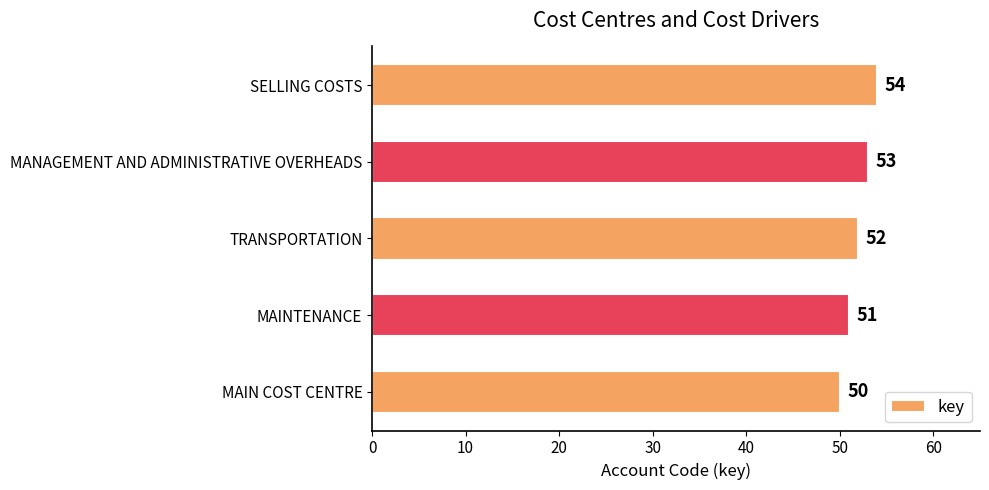

What is the maximum value shown in the chart?

54